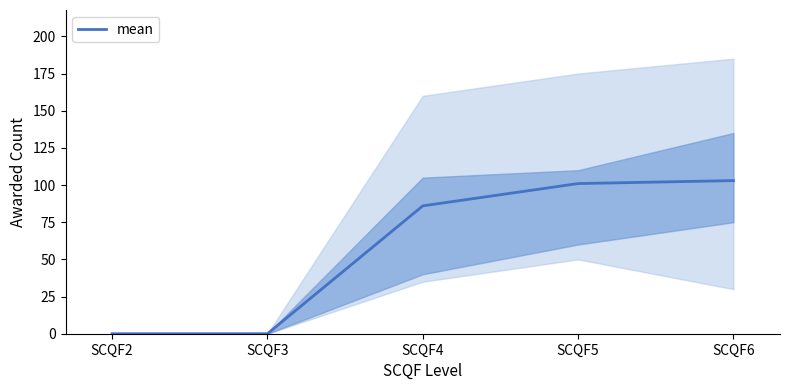

The value at SCQF5 is 101. True or false?

True